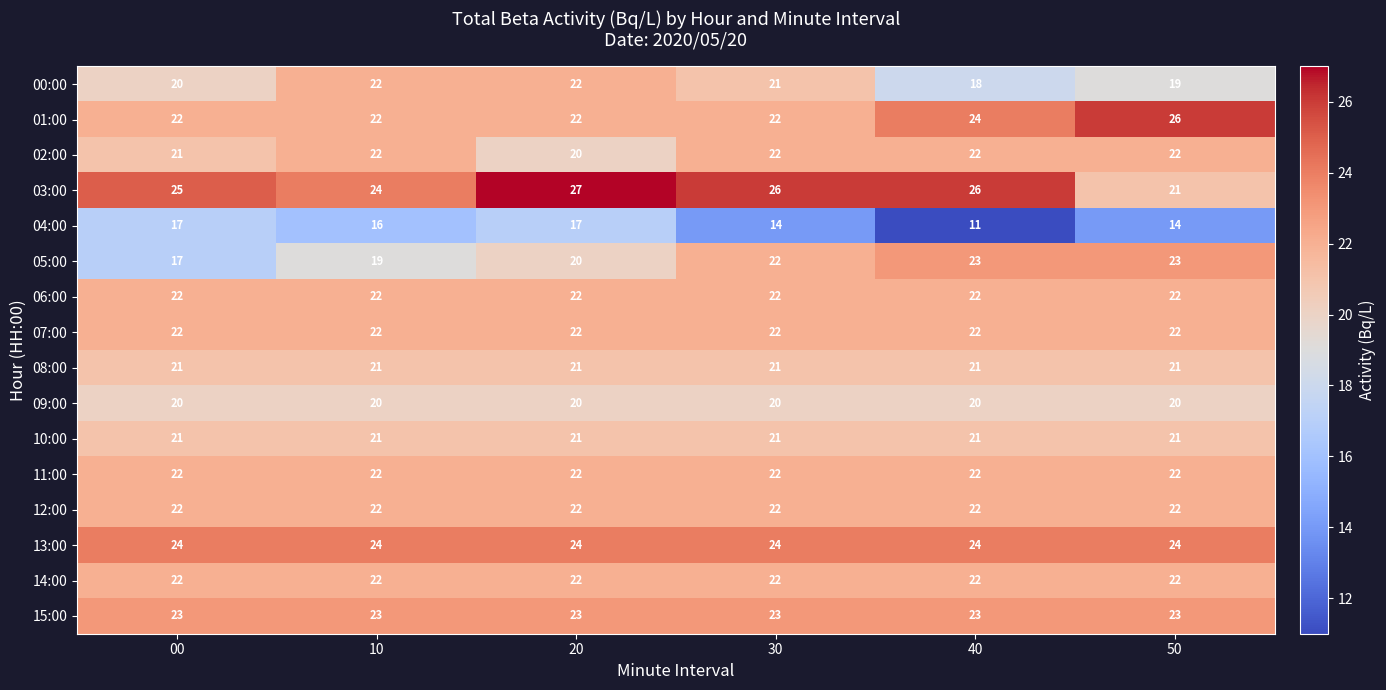

What is the average value of the 12:00 series?

22